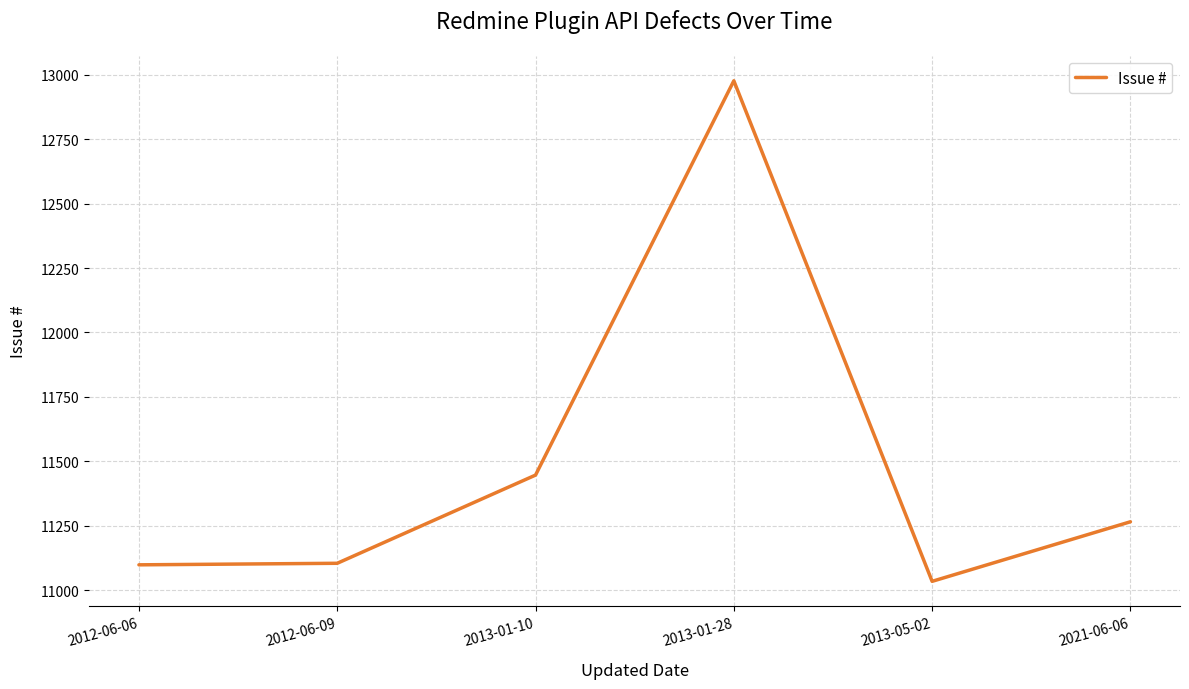

How many lines are shown in the chart?

1